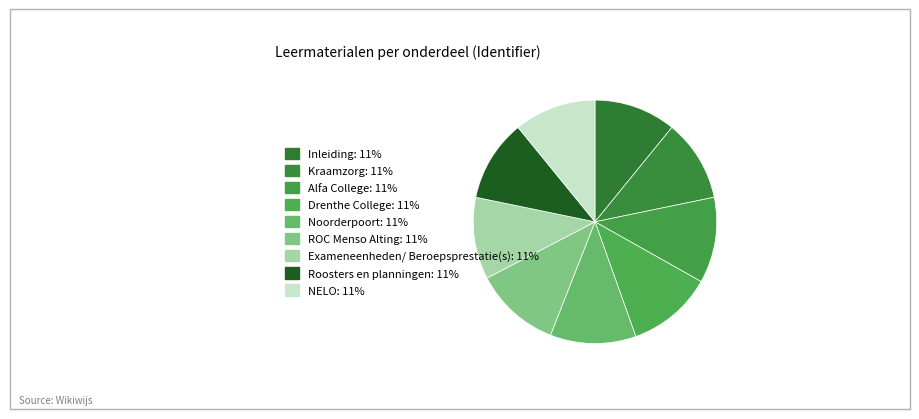

The Kraamzorg slice represents 5% of the pie. True or false?

False